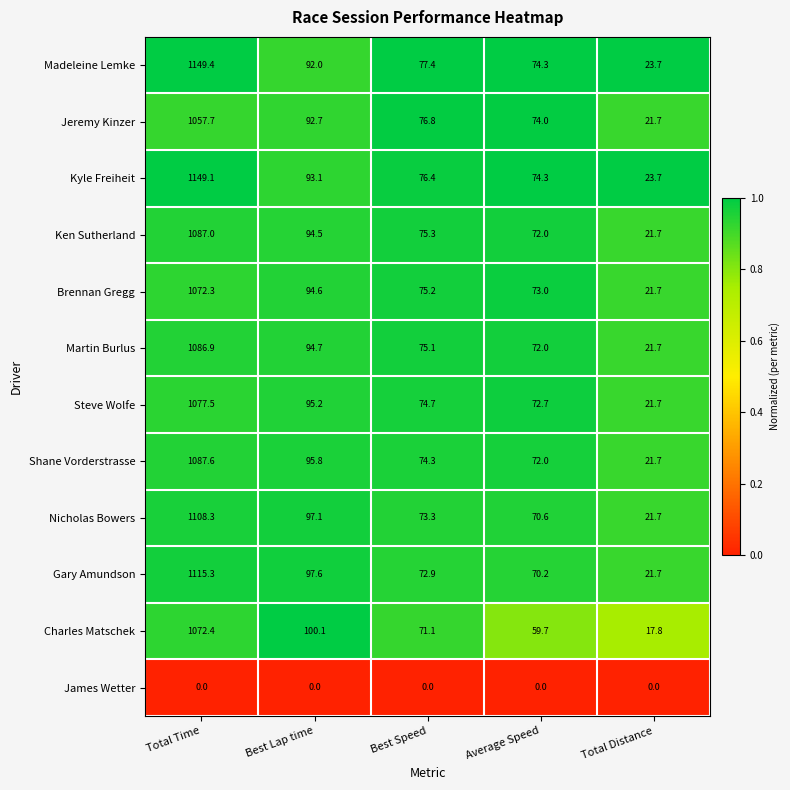

What is the total value across all series at Average Speed?

784.8